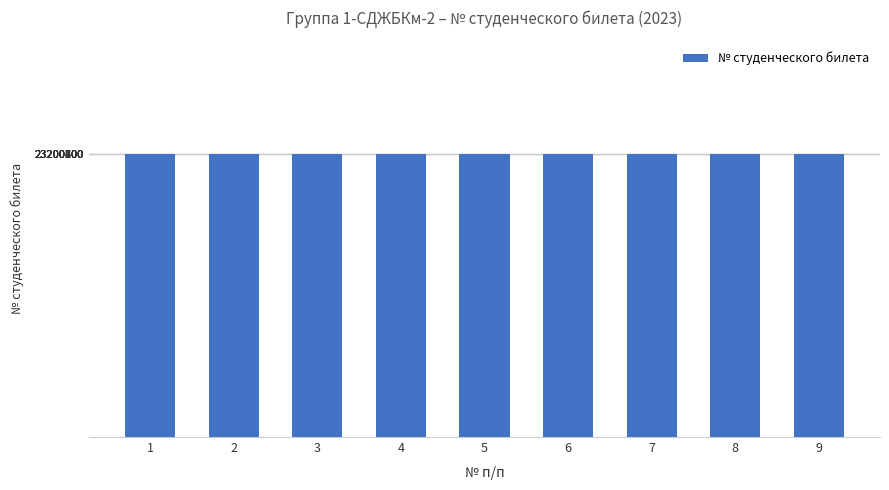

What is the difference between the values at 5 and 9?

397